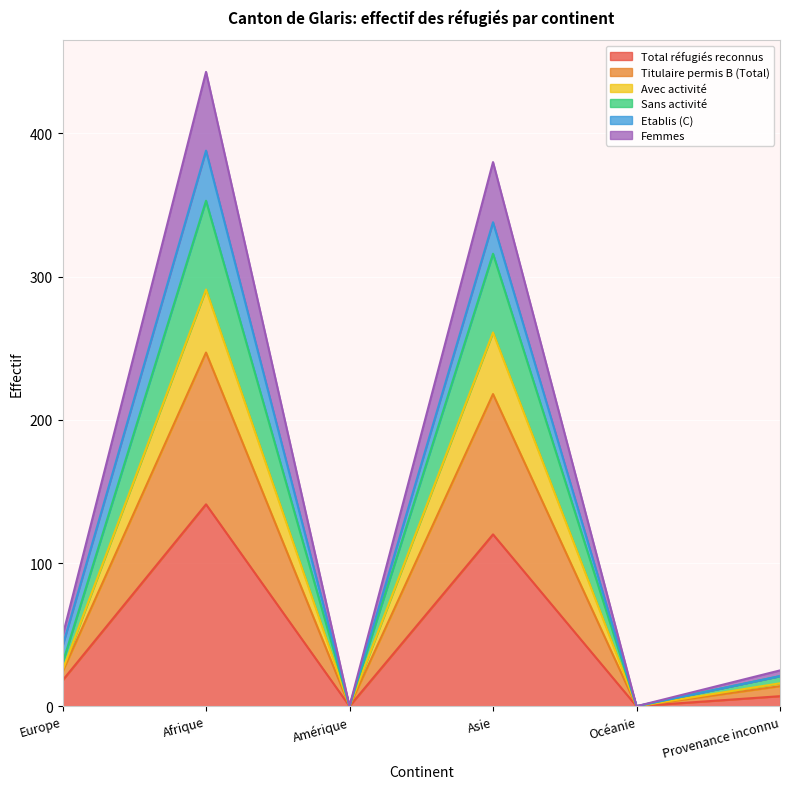

The value of Avec activité at Europe is 6. True or false?

False